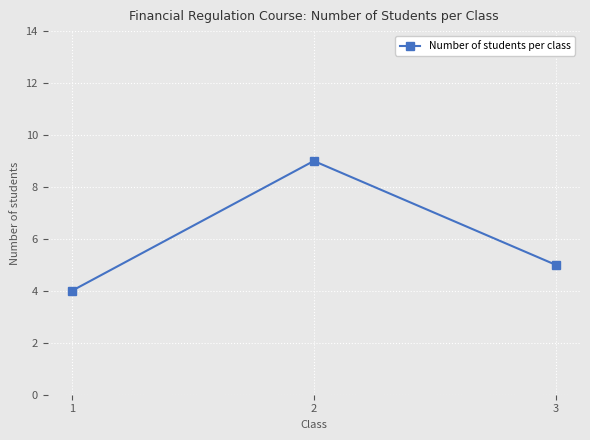

Reading left to right, transcribe all the data shown in this chart.

4	9	5